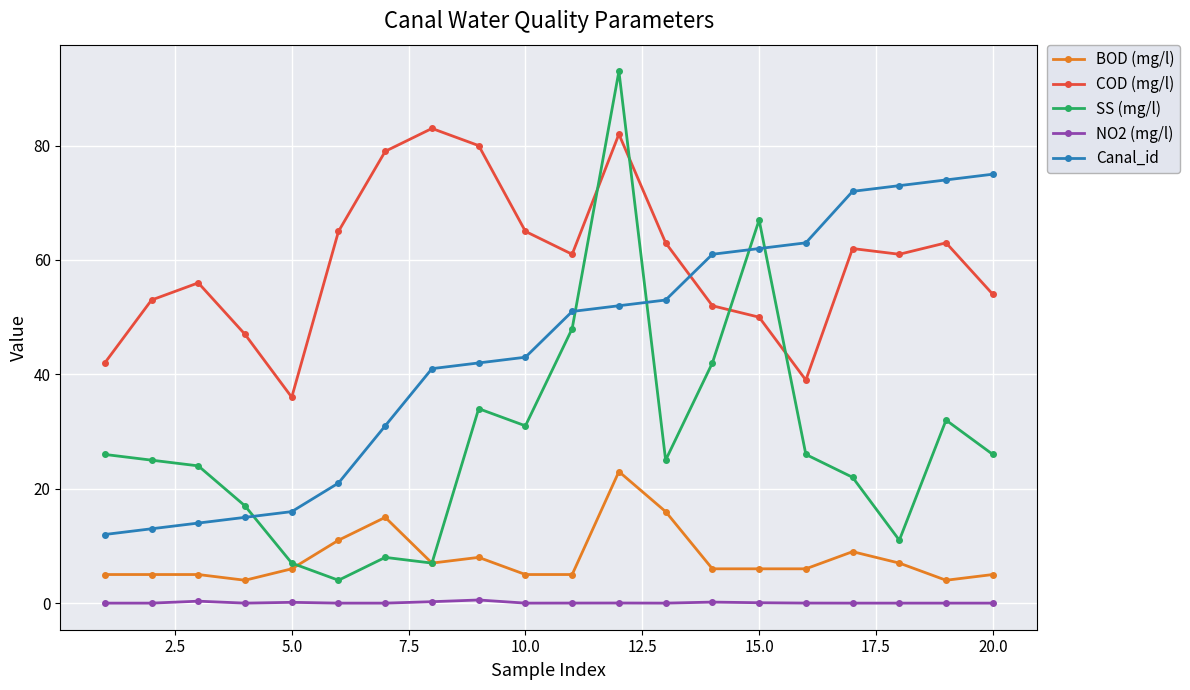

List the series in order of their peak value, lowest first.

NO2 (mg/l), BOD (mg/l), Canal_id, COD (mg/l), SS (mg/l)